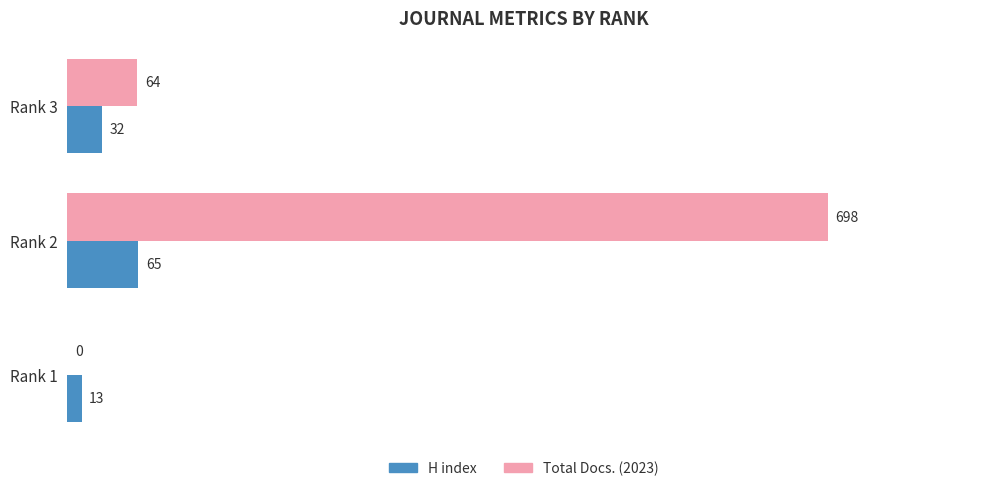

How many H index values are between 13 and 65?

3